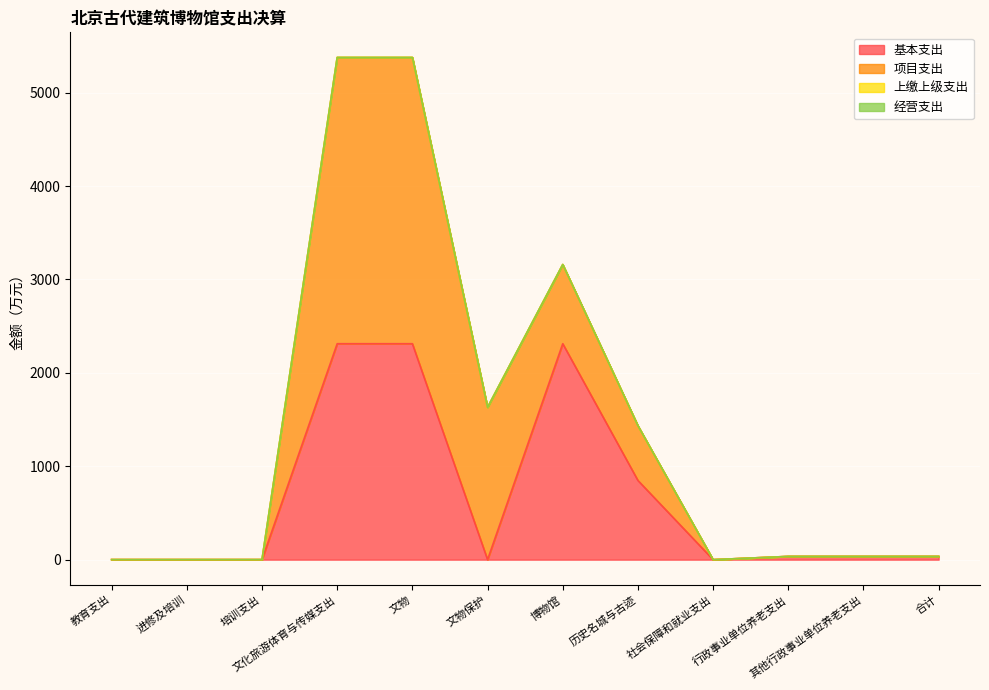

The 项目支出 series shows 0.0 at 教育支出. True or false?

True